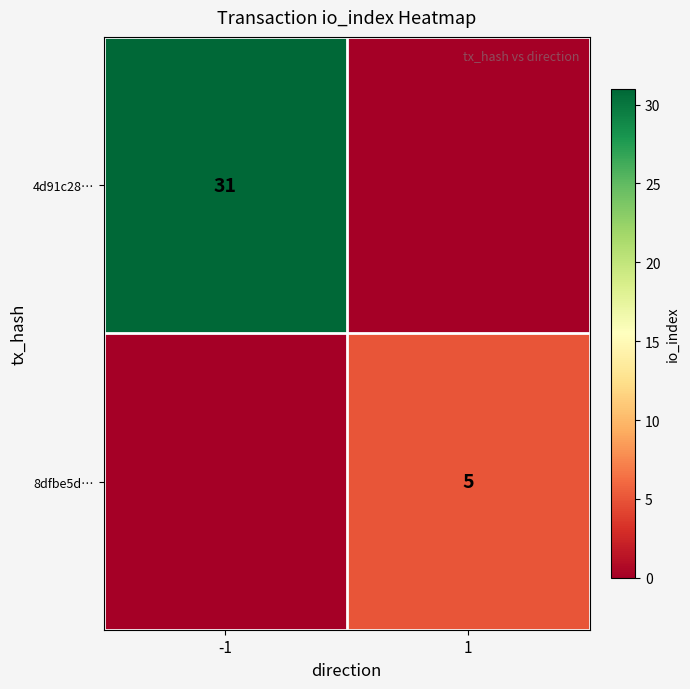

Is it true that 8dfbe5d… equals 5 at 1?

True